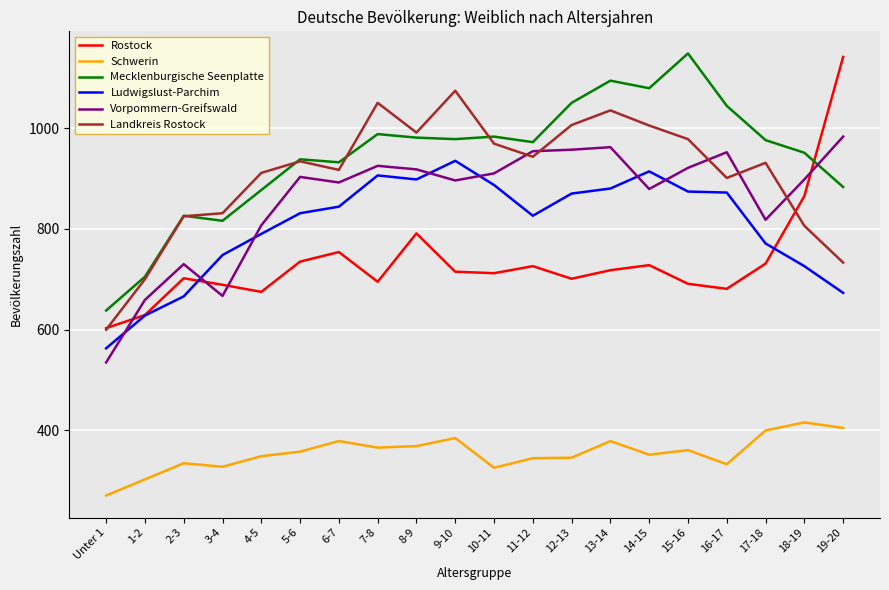

At 13-14, list the series in order from largest to smallest.

Mecklenburgische Seenplatte, Landkreis Rostock, Vorpommern-Greifswald, Ludwigslust-Parchim, Rostock, Schwerin